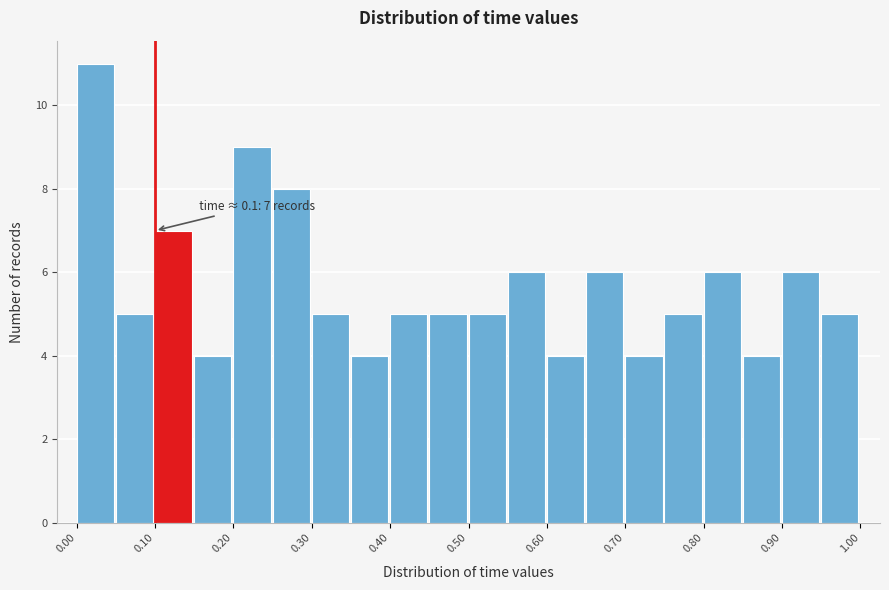

Which range on the x-axis has the tallest bar?

0.00 to 0.05